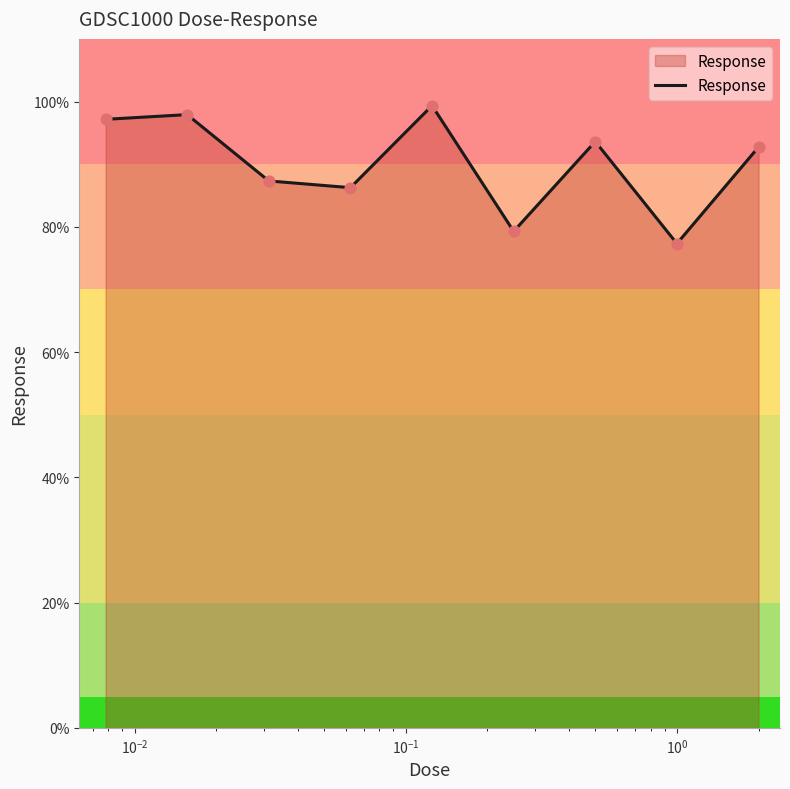

What is the smallest value displayed?

77.3